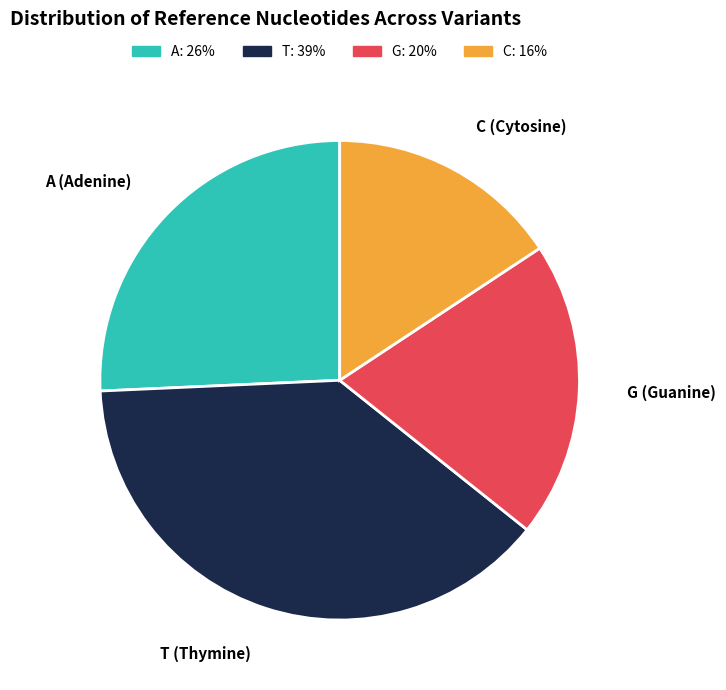

Which has a higher value, G or A?

A